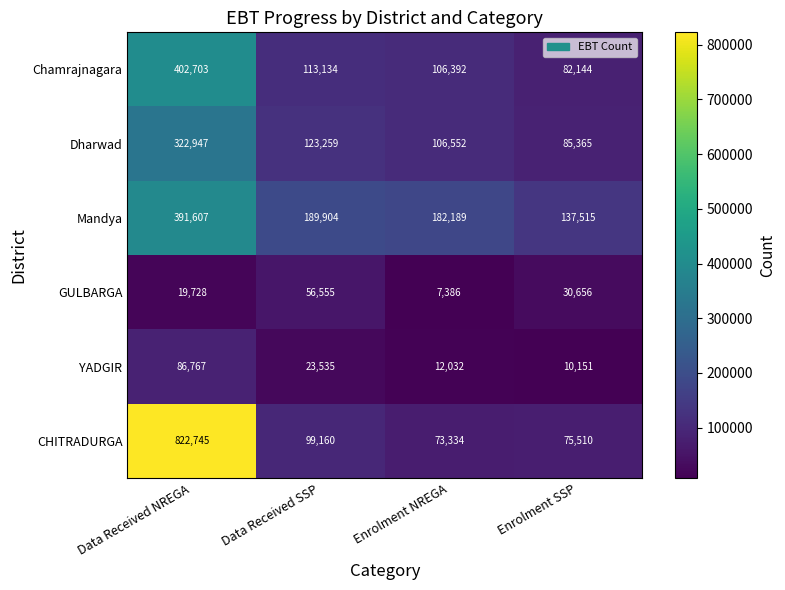

At which category is the sum across all series the highest?

Data Received NREGA